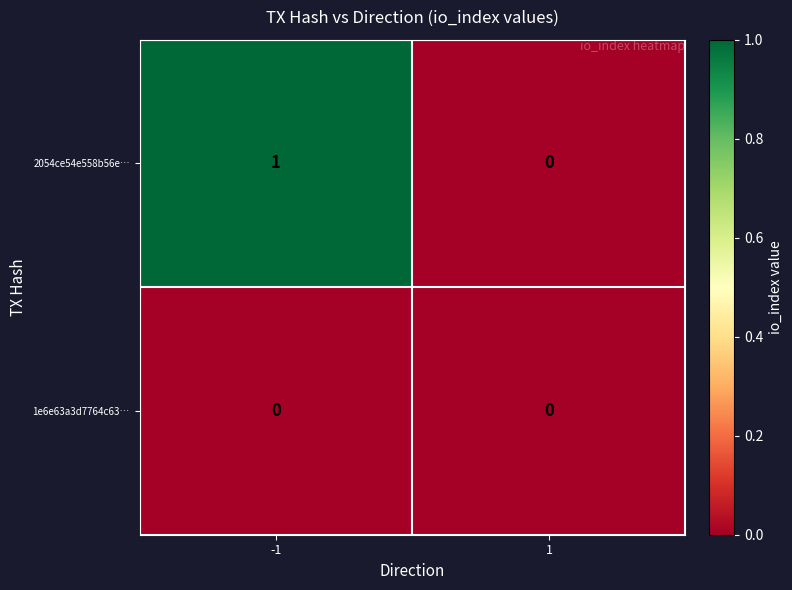

At which category is the sum across all series the highest?

-1